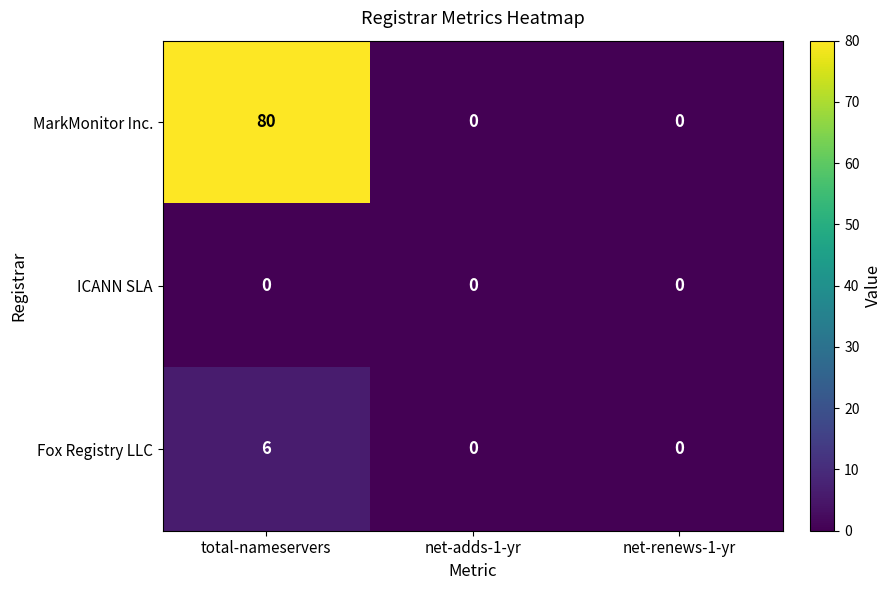

The ICANN SLA series shows 0 at net-renews-1-yr. True or false?

True